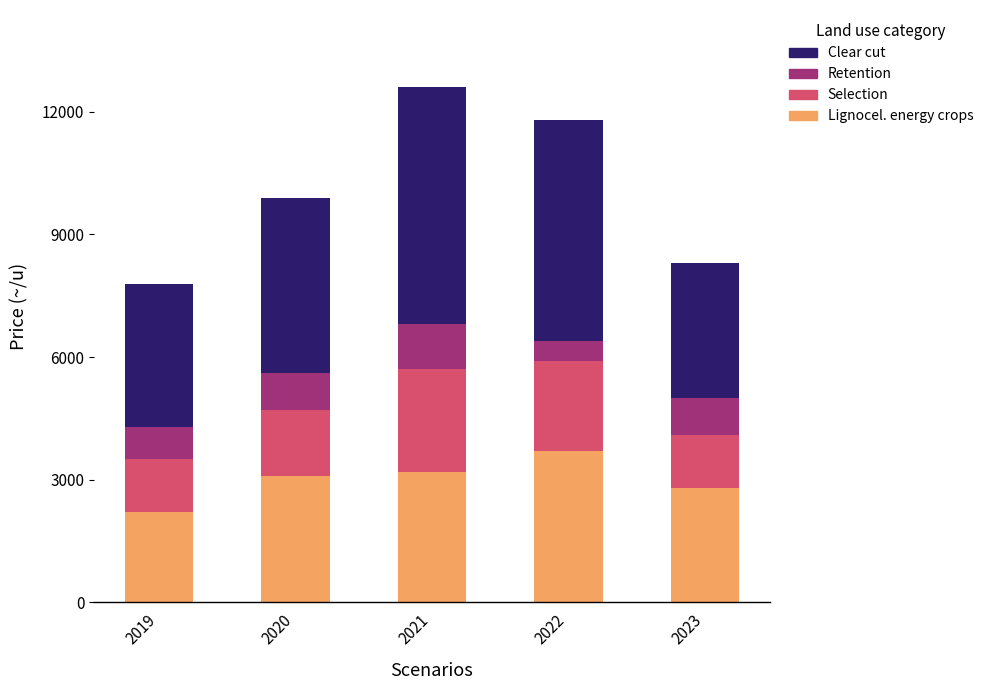

At which category is the sum across all series the highest?

2021